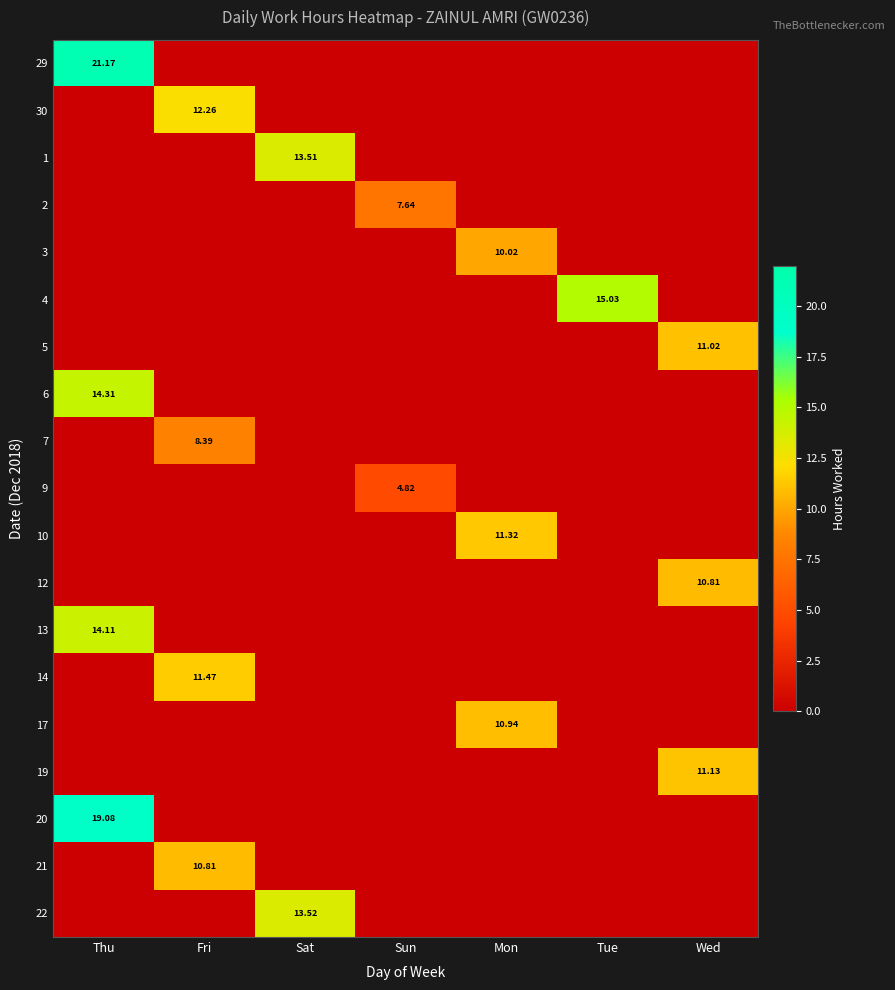

What is the difference between the highest and lowest values at Sat?

13.5